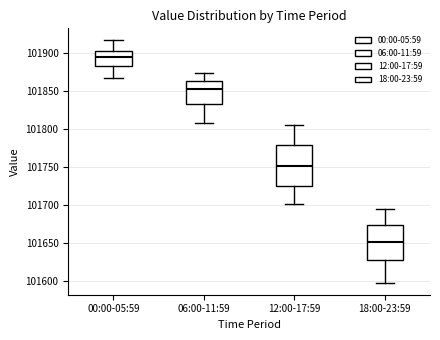

Reading left to right, transcribe this box plot: for each box, give where its median line is, the range the box spans, and where its two whiskers end, as read against the y-axis. The values are not printed on the chart, so give them approximately, as read against the axis.

00:00-05:59: median 101895, box 101885 to 101905, whiskers 101865 to 101915
06:00-11:59: median 101855, box 101835 to 101865, whiskers 101810 to 101875
12:00-17:59: median 101750, box 101725 to 101780, whiskers 101700 to 101805
18:00-23:59: median 101650, box 101630 to 101675, whiskers 101600 to 101695